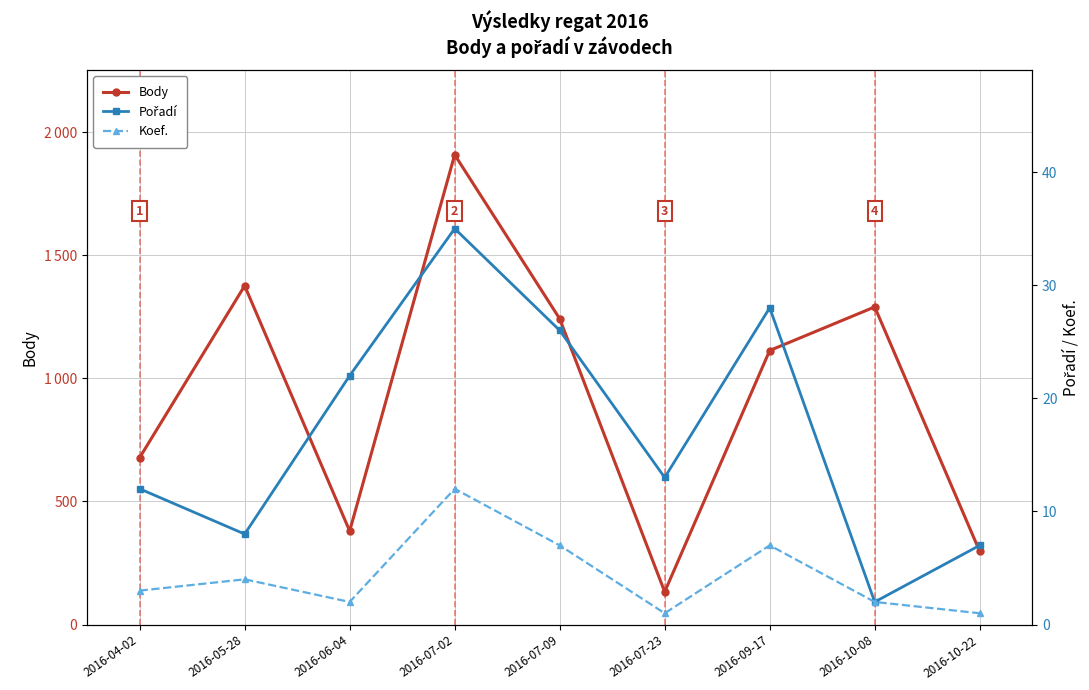

True or false: Pořadí and Koef. cross at least once.

False